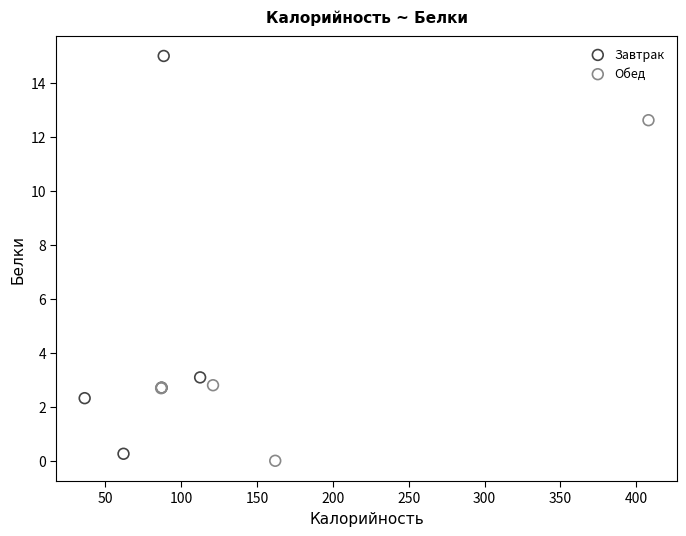

Which series reaches the maximum Y coordinate?

Завтрак